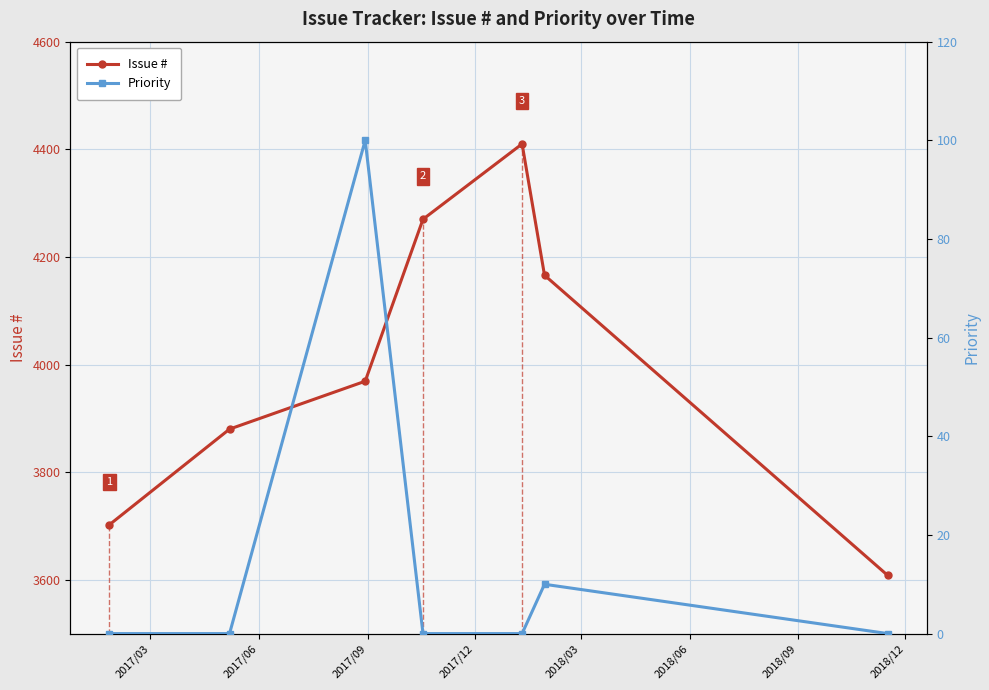

How many Priority values are between 0 and 10?

6